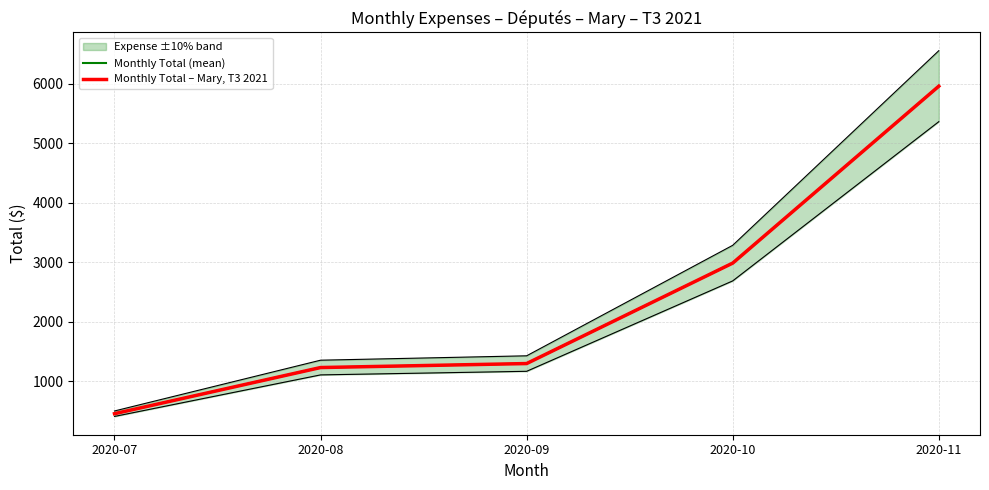

The Monthly Total – Mary, T3 2021 series shows 5957.6 at 2020-11. True or false?

True